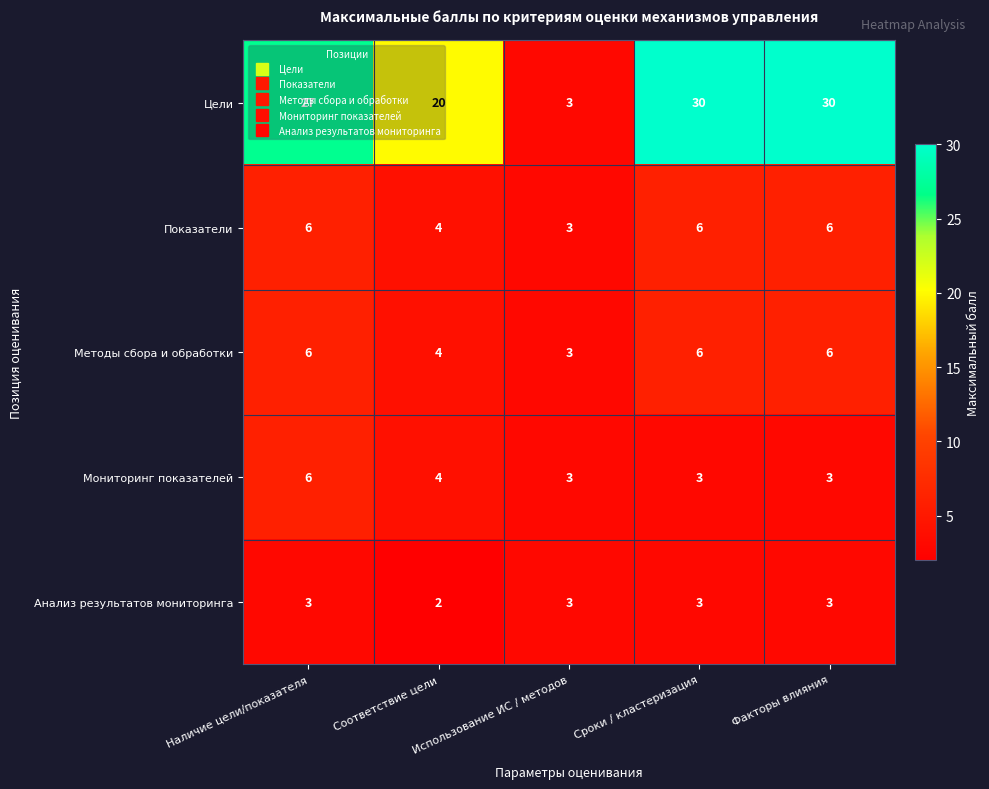

Which category has the lowest value across all series?

Соответствие цели